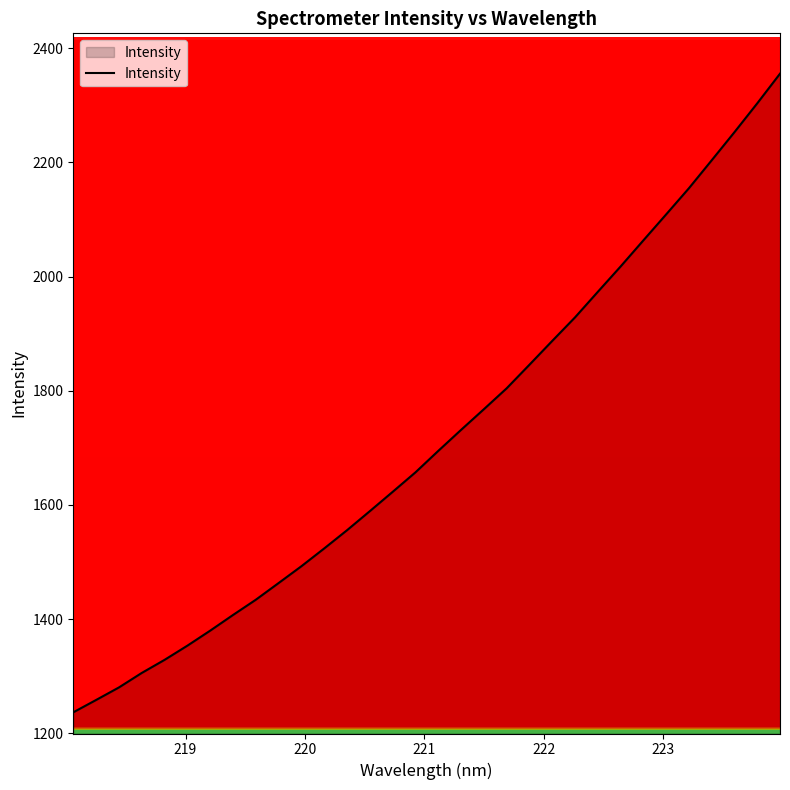

What is the smallest value displayed?

1236.8